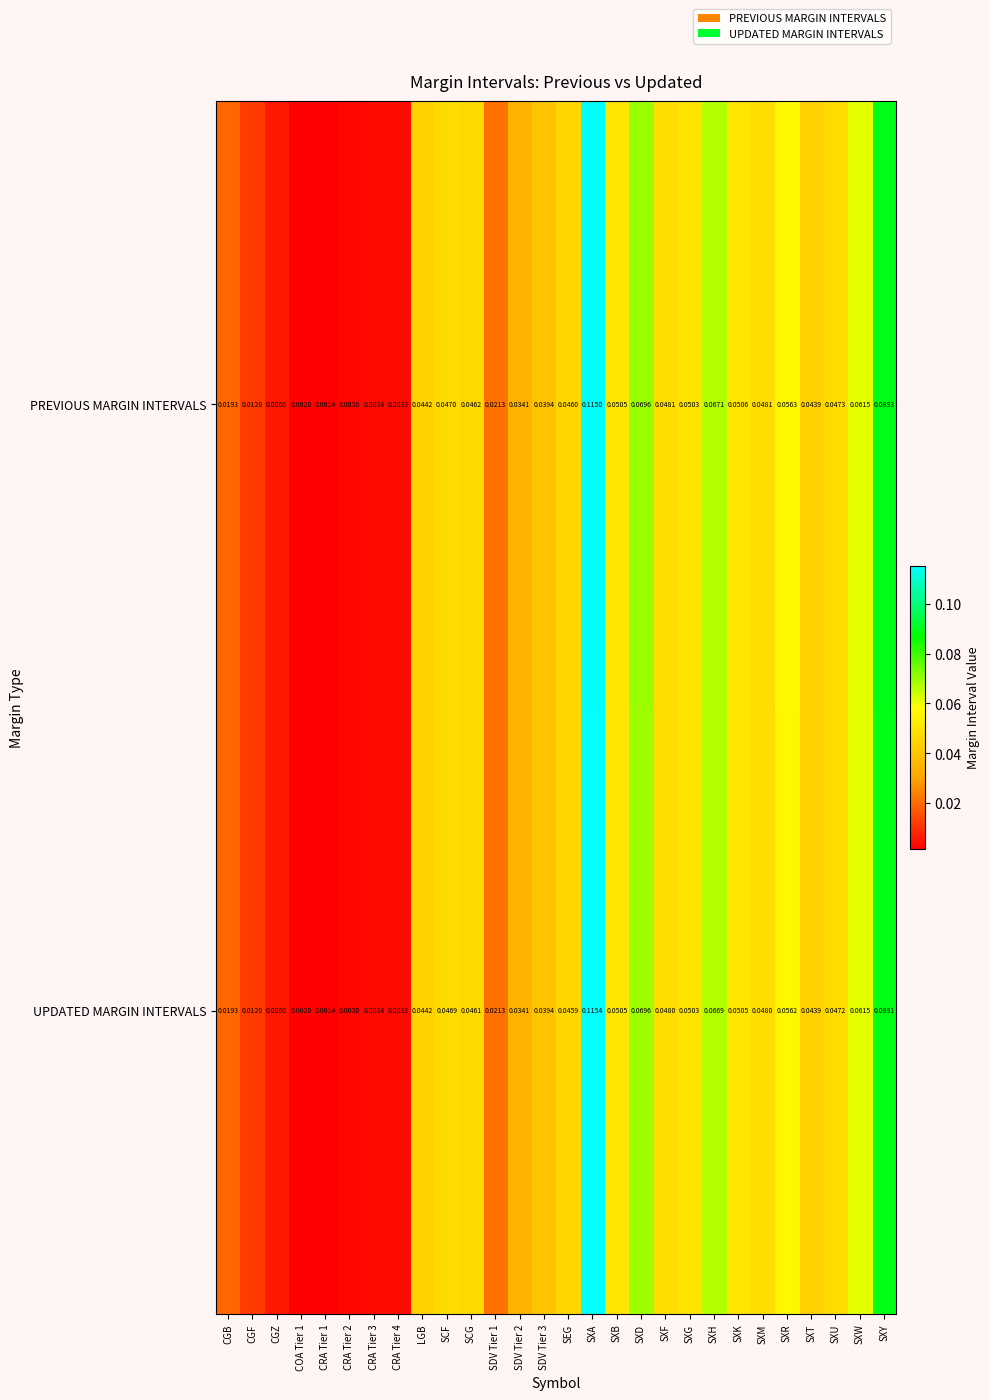

At how many categories does at least one series exceed 0?

28